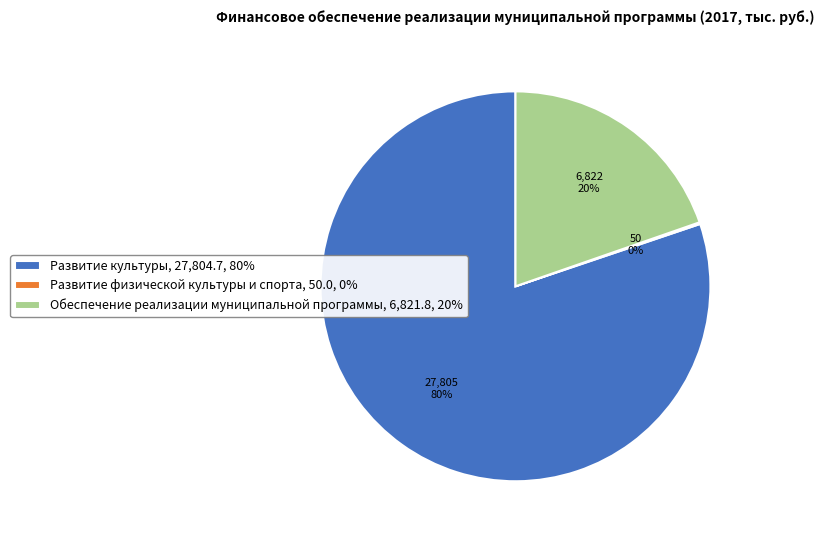

To the nearest percent, what is the combined percentage of Обеспечение реализации муниципальной программы and Развитие культуры?

100%